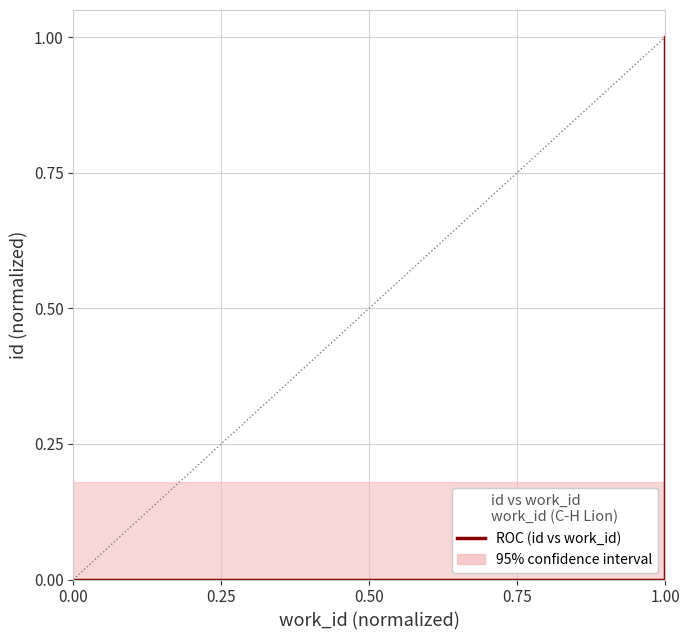

What is the greatest value displayed?

1.0